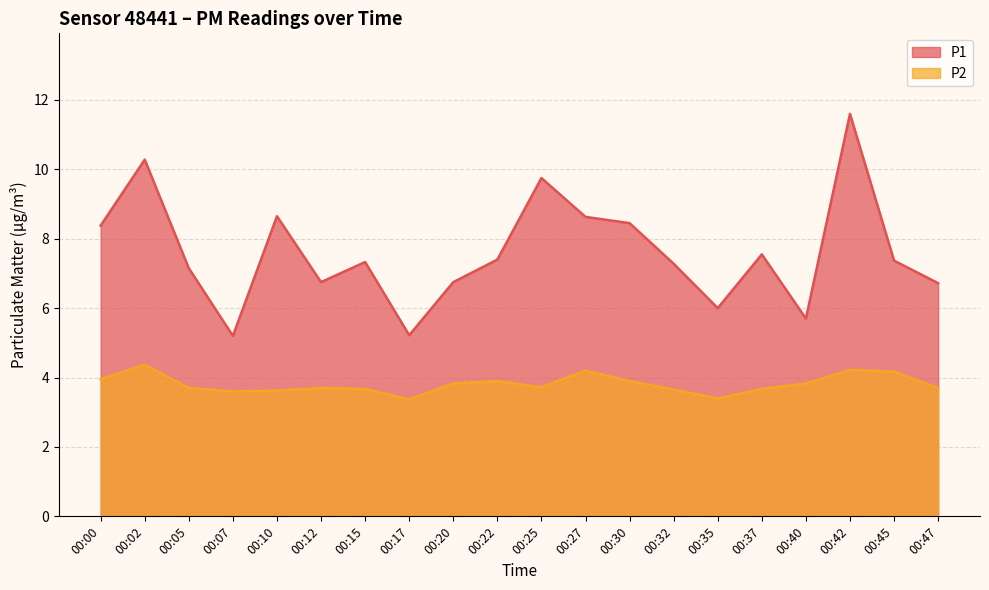

At which label does P1 reach its minimum?

00:07